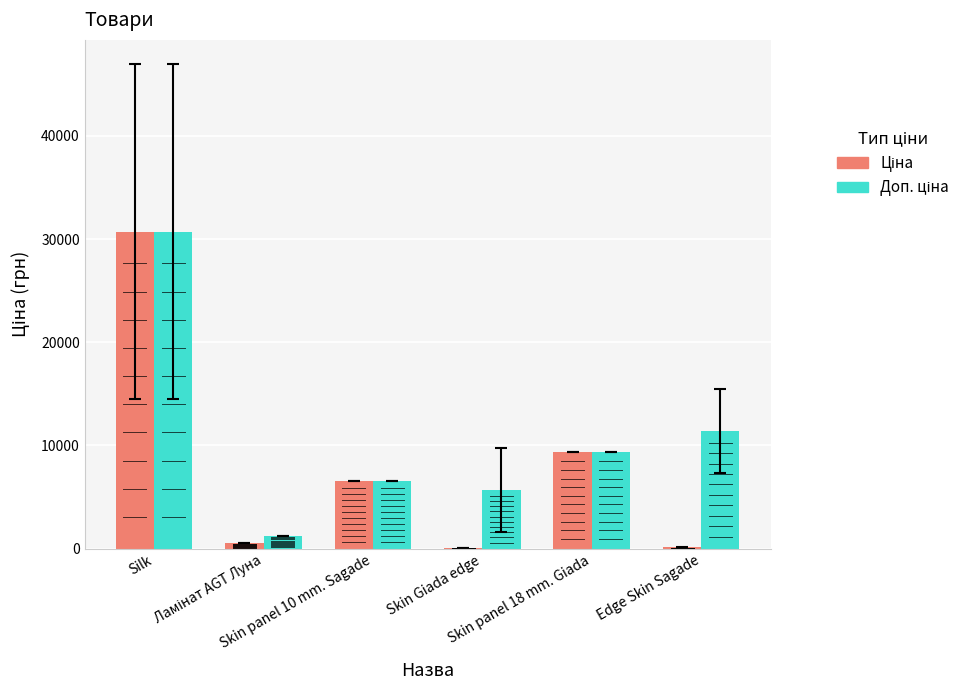

What is the greatest value displayed?

30717.1